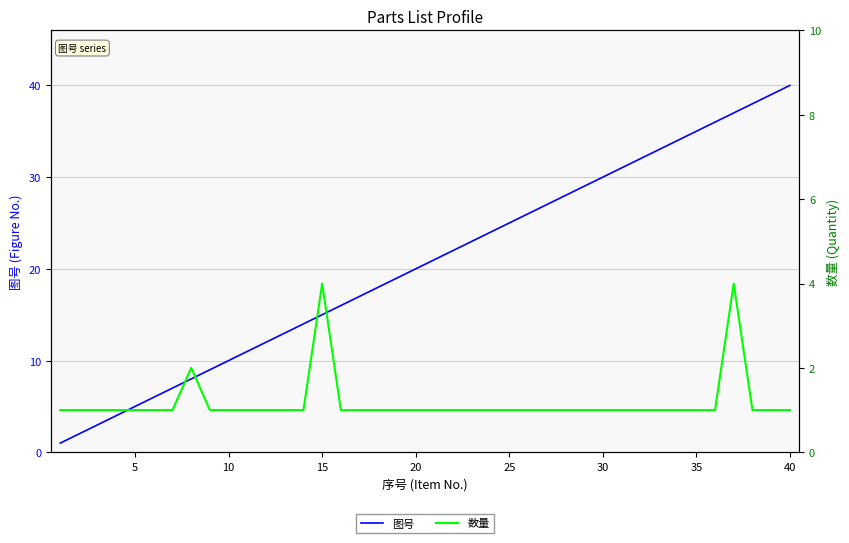

Reading left to right, what are all the values shown in this chart?

图号: 1	2	3	4	5	6	7	8	9	10	11	12	13	14	15	16	17	18	19	20	21	22	23	24	25	26	27	28	29	30	31	32	33	34	35	36	37	38	39	40
数量: 1	1	1	1	1	1	1	2	1	1	1	1	1	1	4	1	1	1	1	1	1	1	1	1	1	1	1	1	1	1	1	1	1	1	1	1	4	1	1	1